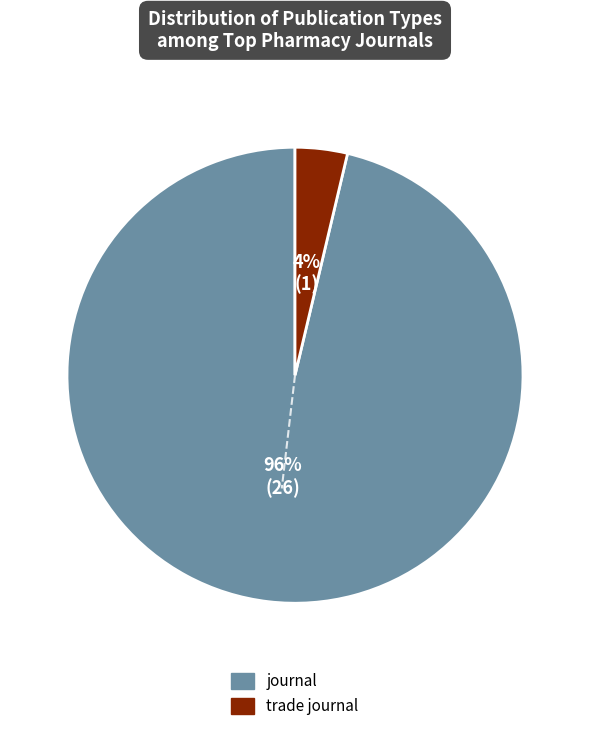

Does any single category account for the majority?

Yes